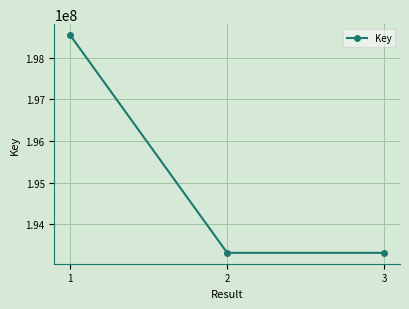

How many lines are shown in the chart?

1